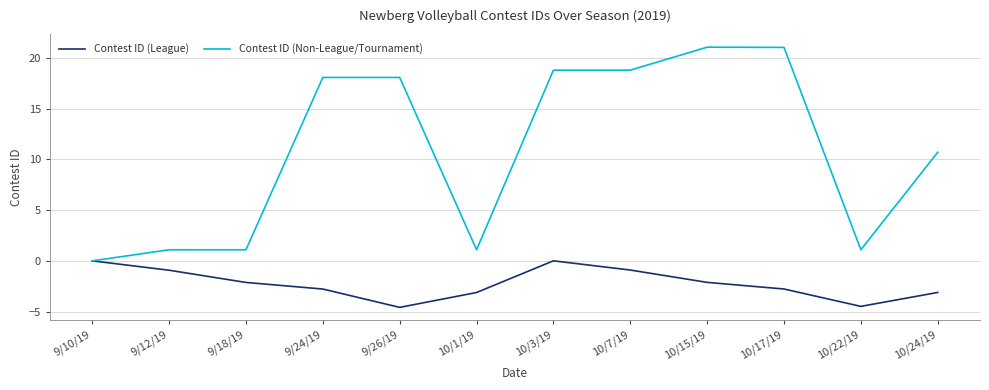

Is the value of Contest ID (Non-League/Tournament) at 9/26/19 greater than the value of Contest ID (League) at 10/17/19?

Yes